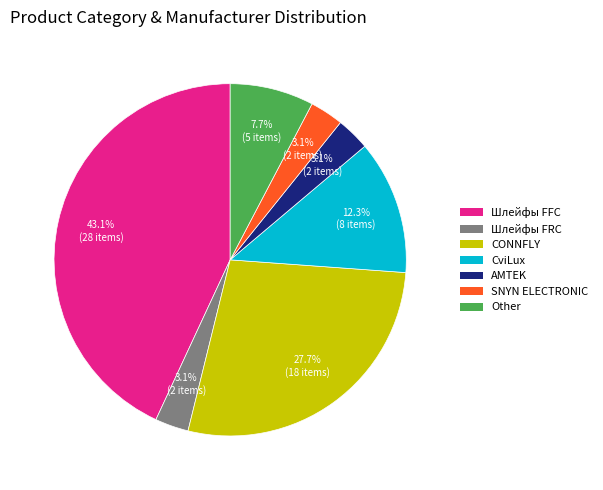

Count the number of slices in the pie.

7